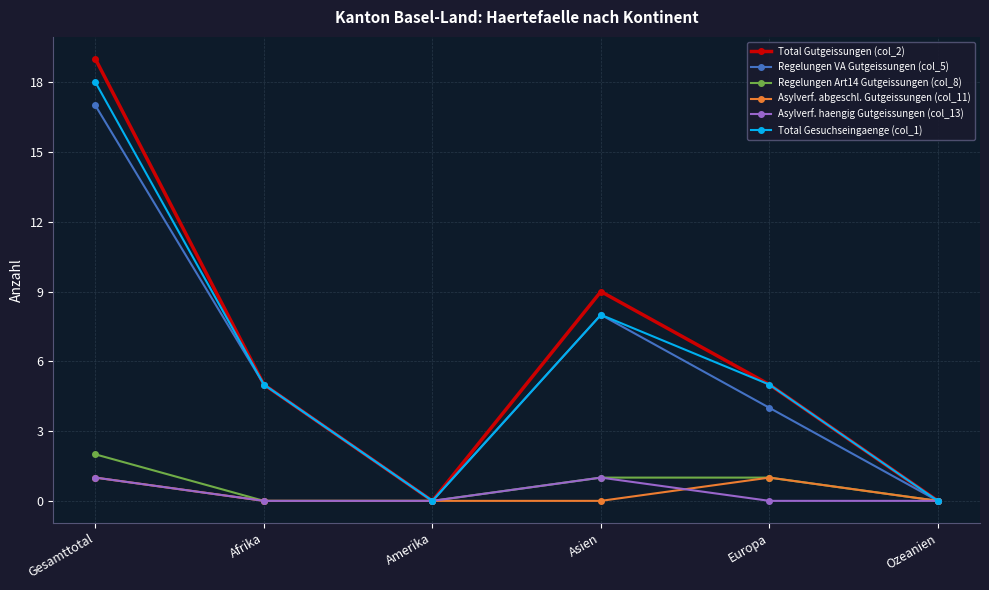

Which label corresponds to the largest value in the chart?

Gesamttotal